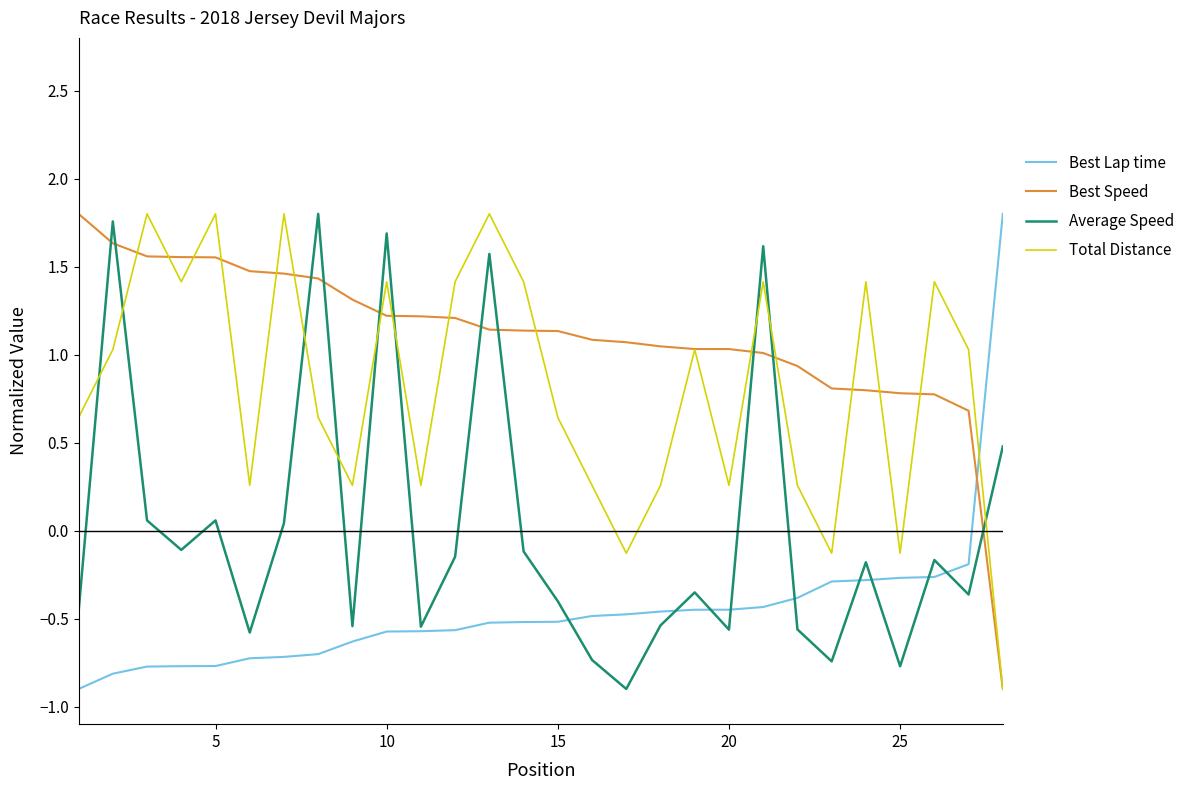

What is the minimum value for Average Speed?

-0.9